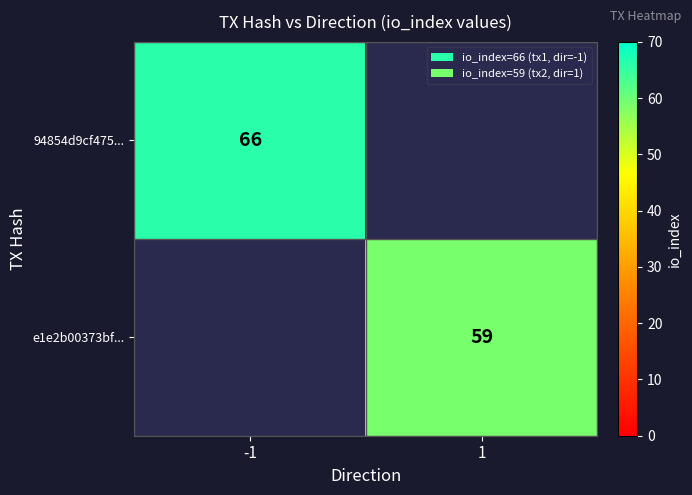

True or false: e1e2b00373bf... has a value of 59 at 1.

True